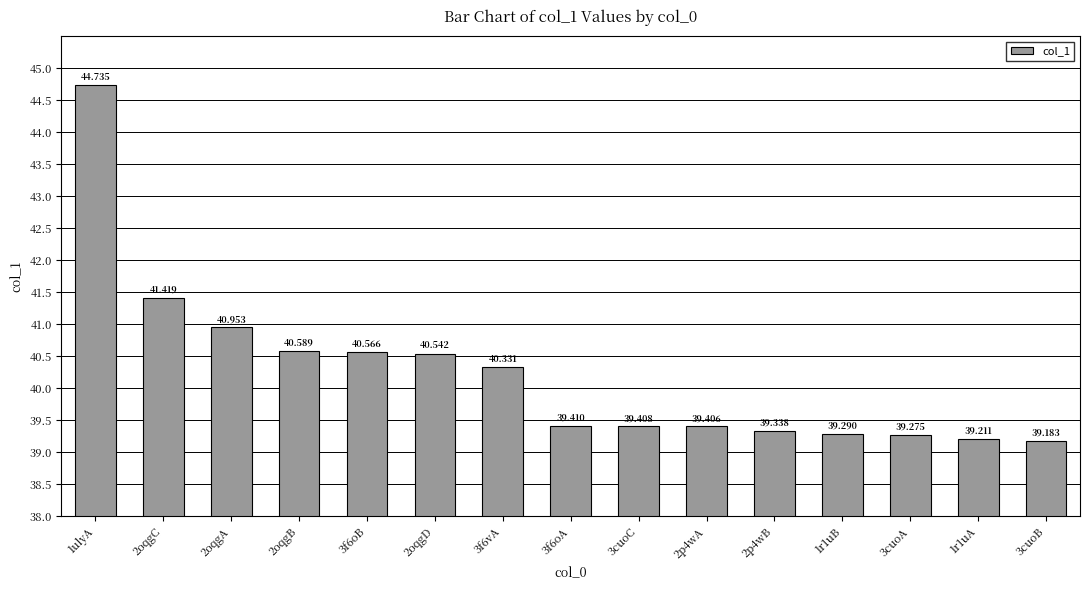

Rank the categories by value from lowest to highest.

3cuoB, 1r1uA, 3cuoA, 1r1uB, 2p4wB, 2p4wA, 3cuoC, 3f6oA, 3f6vA, 2oqgD, 3f6oB, 2oqgB, 2oqgA, 2oqgC, 1ulyA